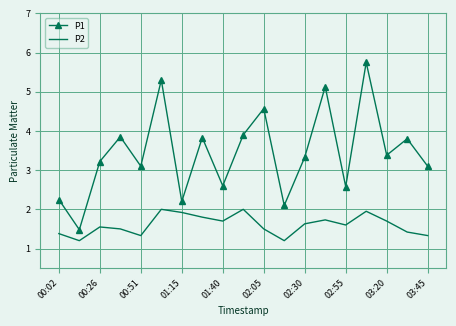

True or false: P2 and P1 intersect in this chart.

False